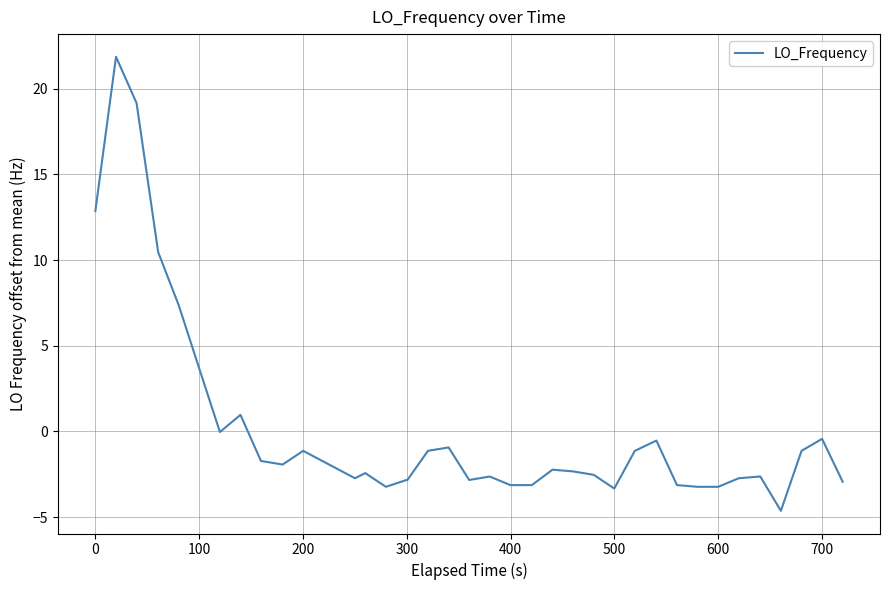

What is the minimum value shown in the chart?

-4.6